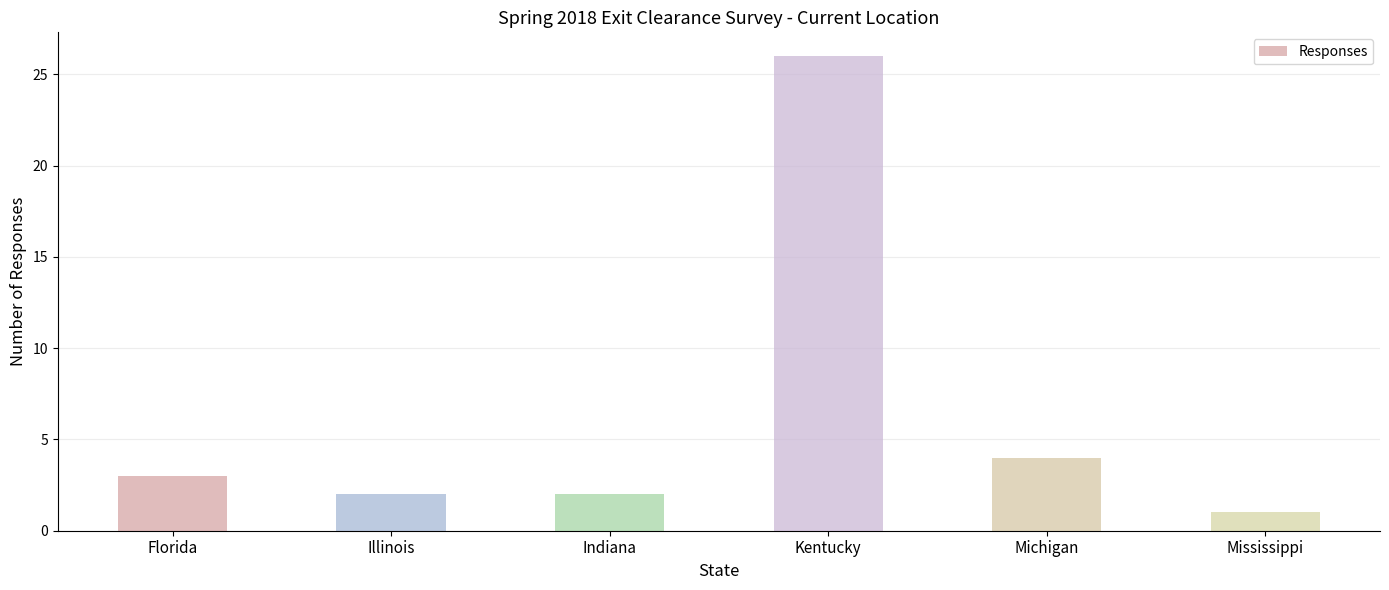

The chart shows a value of 11 at Kentucky. True or false?

False